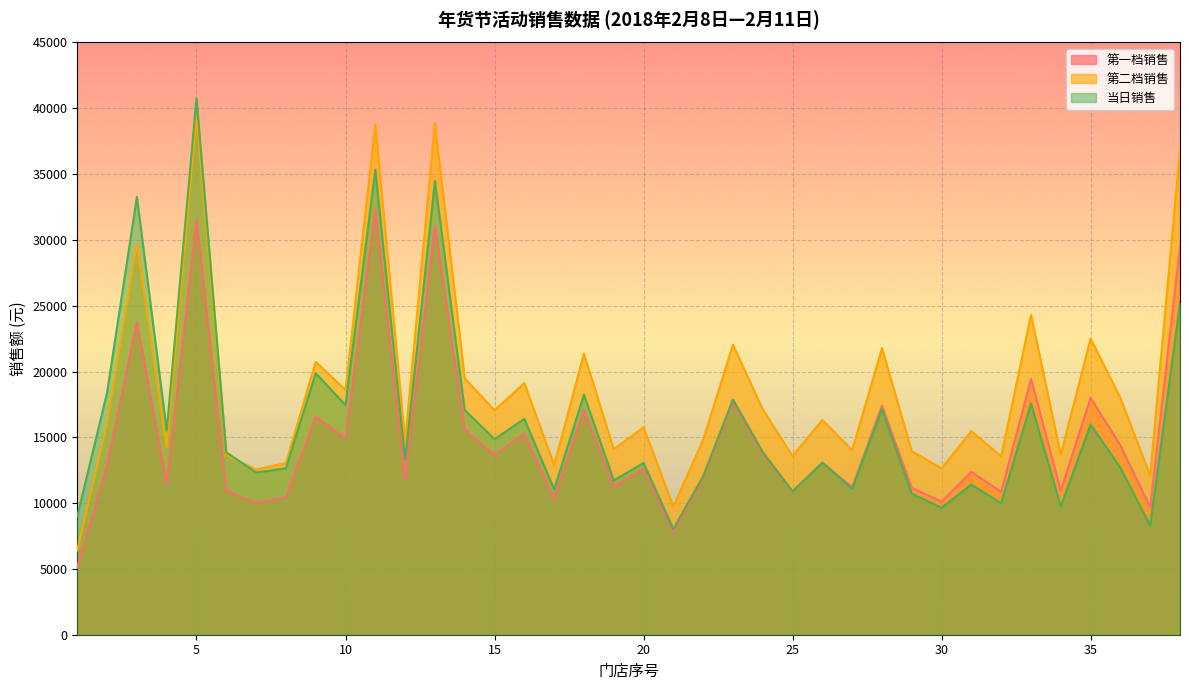

How many lines are shown in the chart?

3